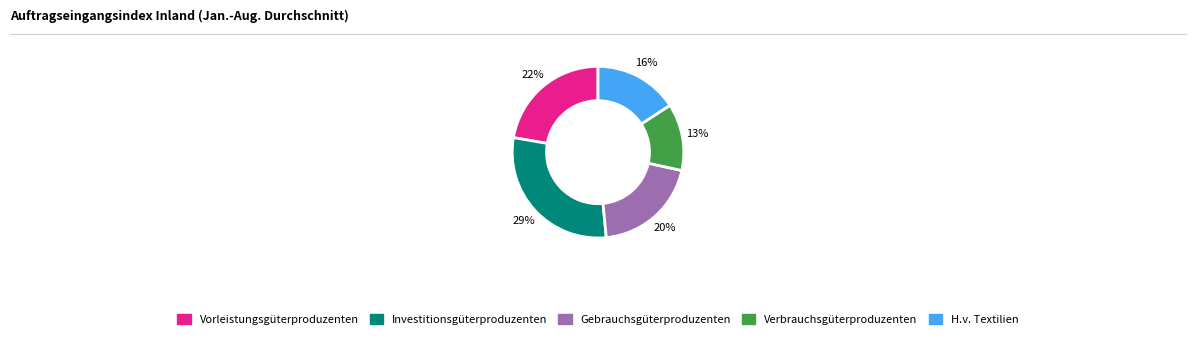

Is there a majority slice in this chart?

No